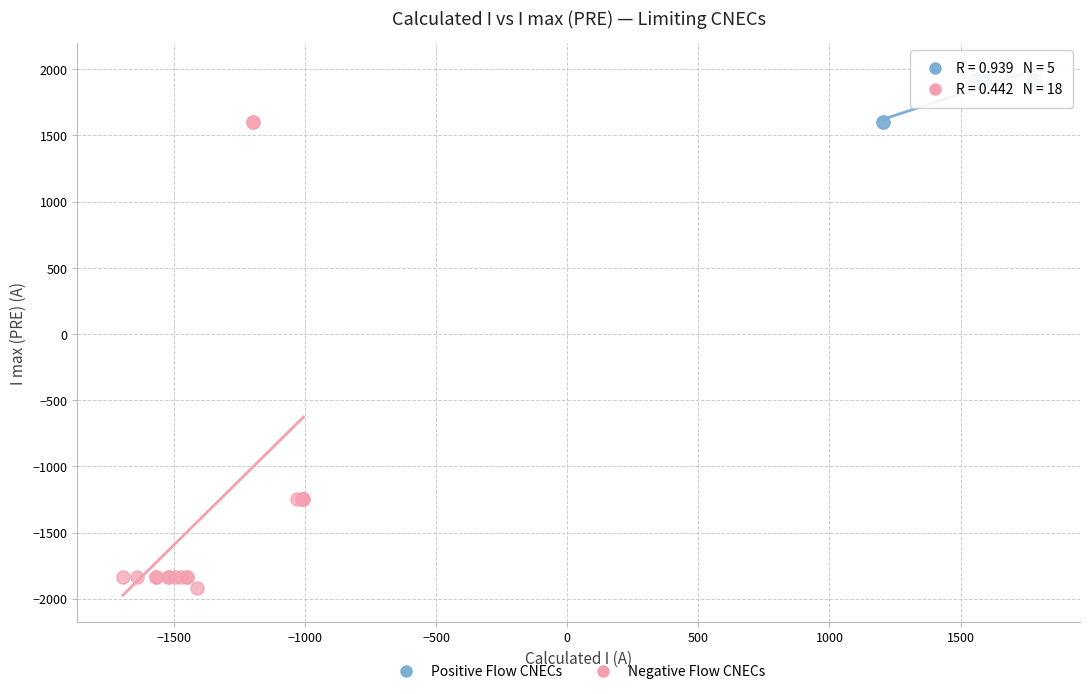

Which series has the largest Y range (max minus min)?

Negative Flow CNECs